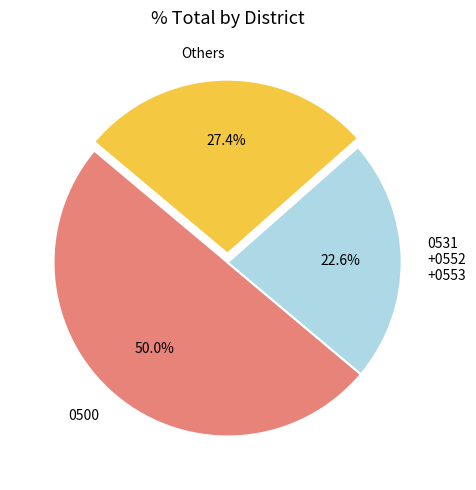

What is the smallest slice in the pie chart?

0531 +0552 +0553